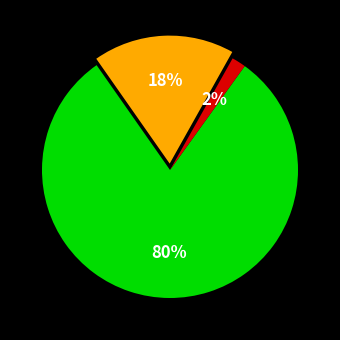

To the nearest percent, what is the average slice percentage?

33%